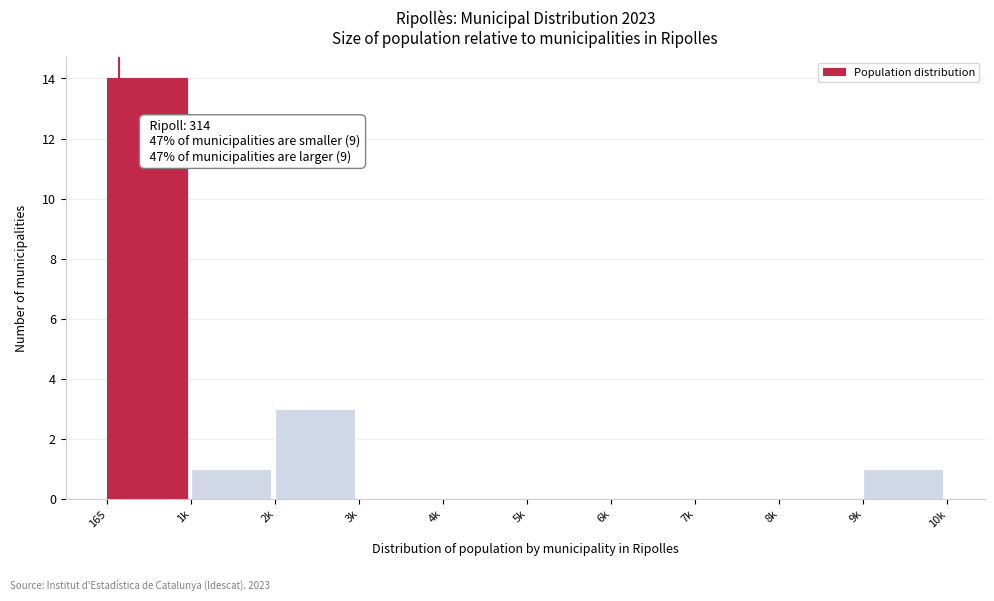

Reading left to right, extract all data points from this chart.

165=14	1k=1	2k=3	3k=0	4k=0	5k=0	6k=0	7k=0	8k=0	9k=1